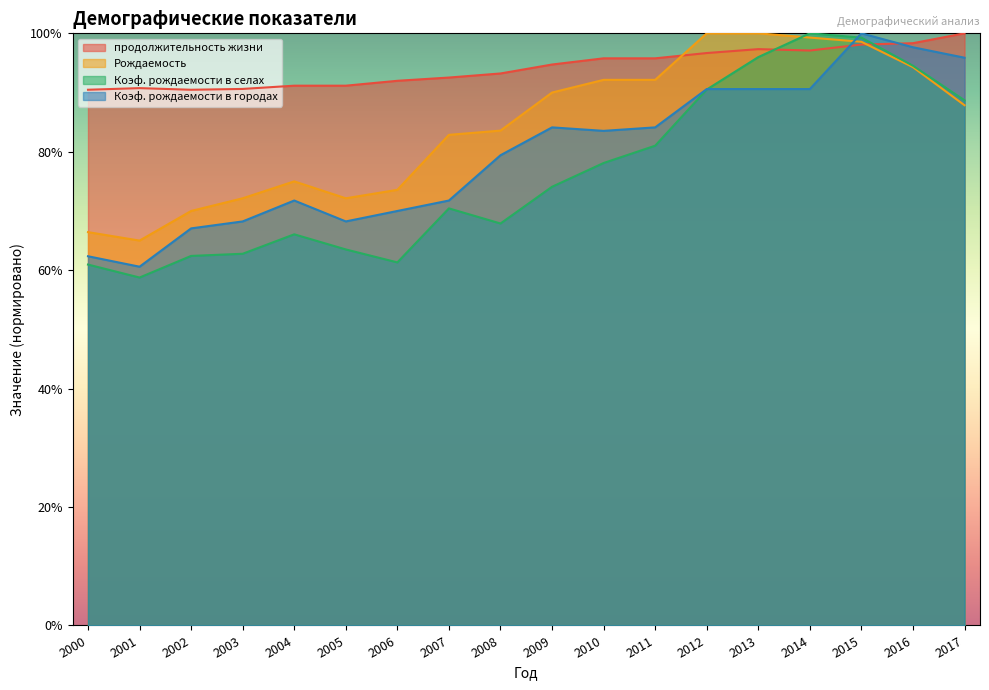

Which category has the highest value in the Рождаемость series?

2012